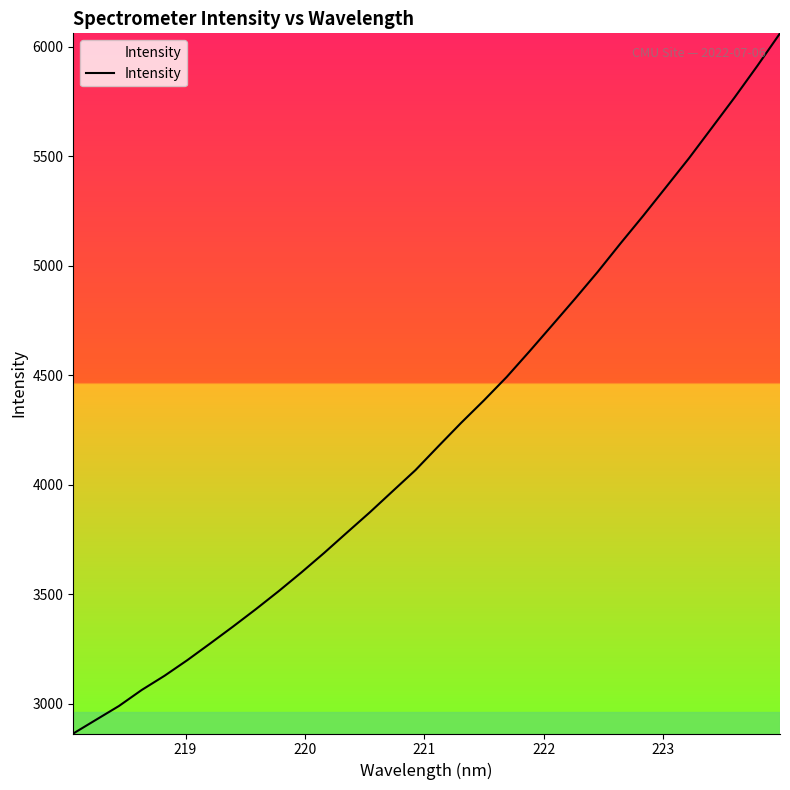

What is the smallest value displayed?

2864.2